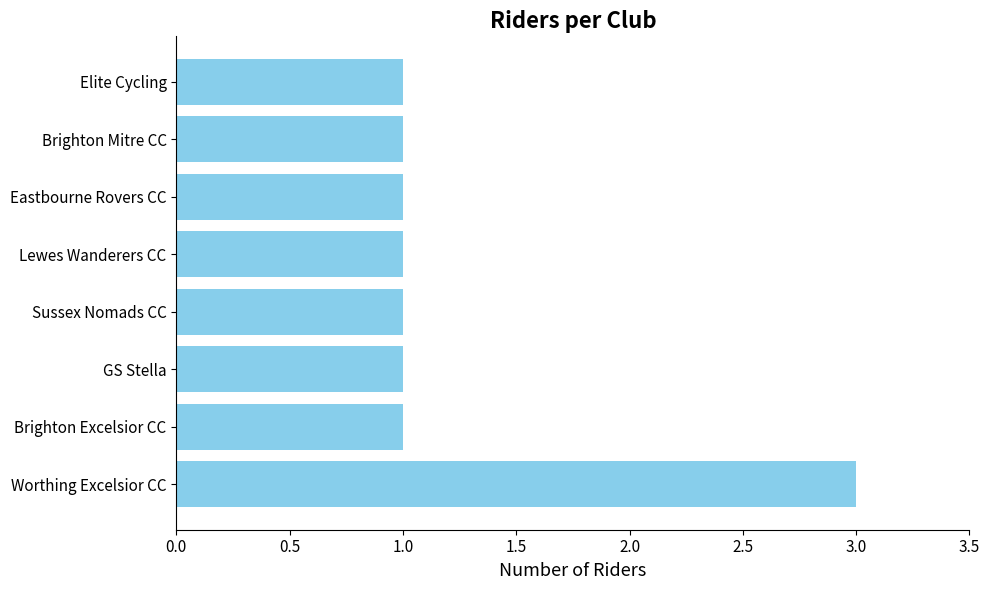

What is the minimum value shown in the chart?

1